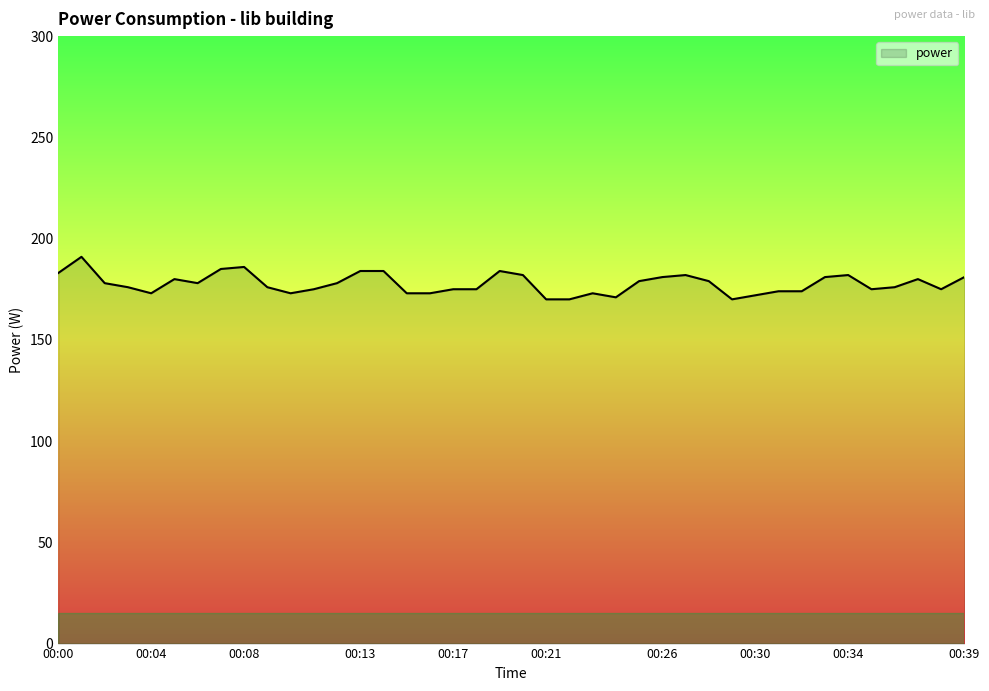

What is the average value?

178